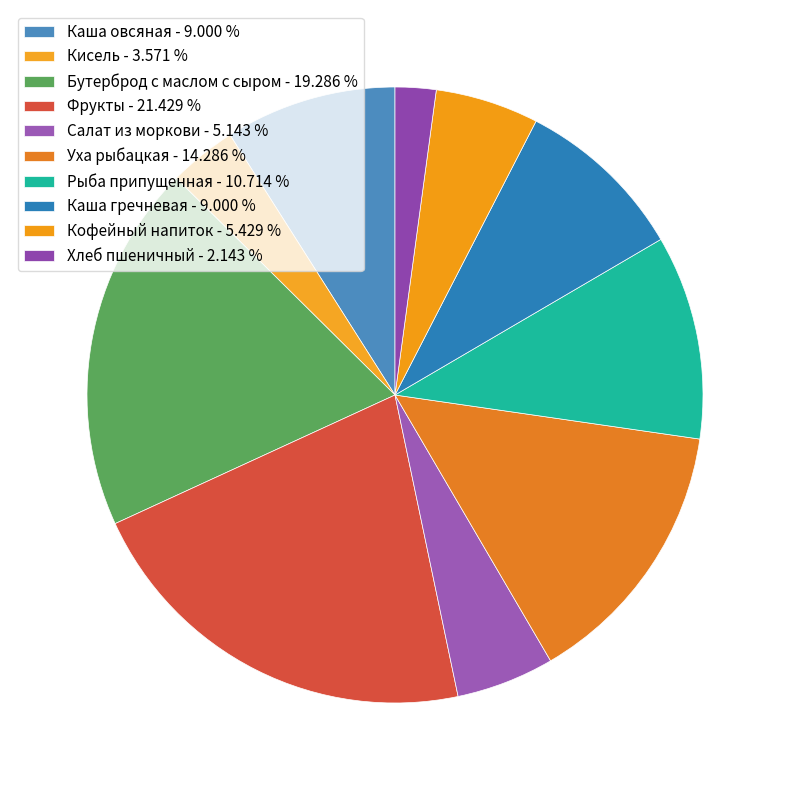

How many segments does this pie chart have?

10